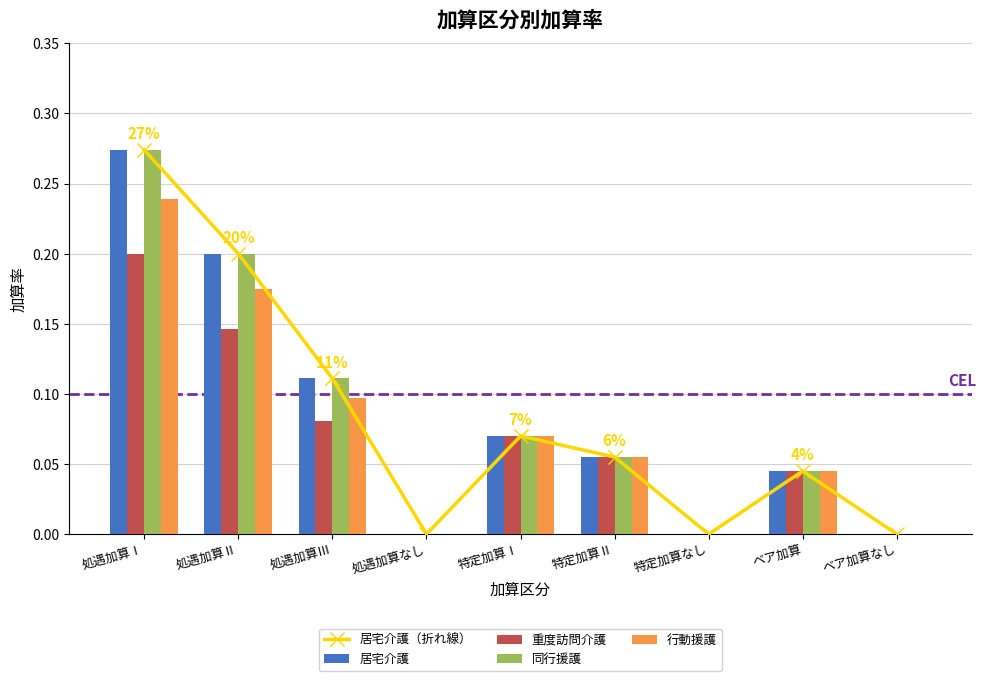

At which label does 同行援護 reach its minimum?

処遇加算なし